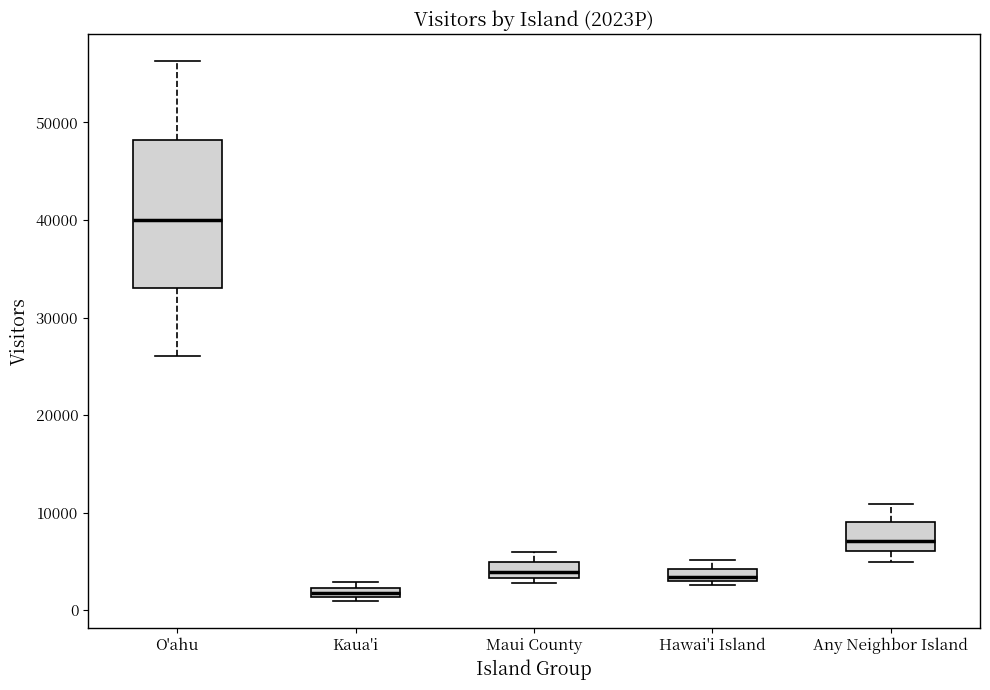

Which box is the tallest, from its lower edge to its upper edge?

O'ahu